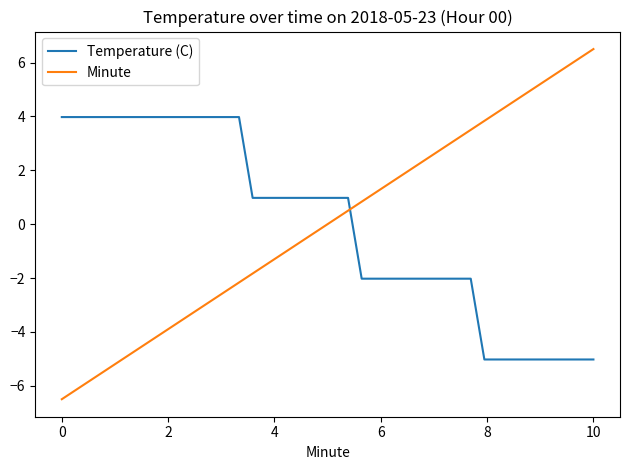

Is this an area chart (filled region under the line)?

No